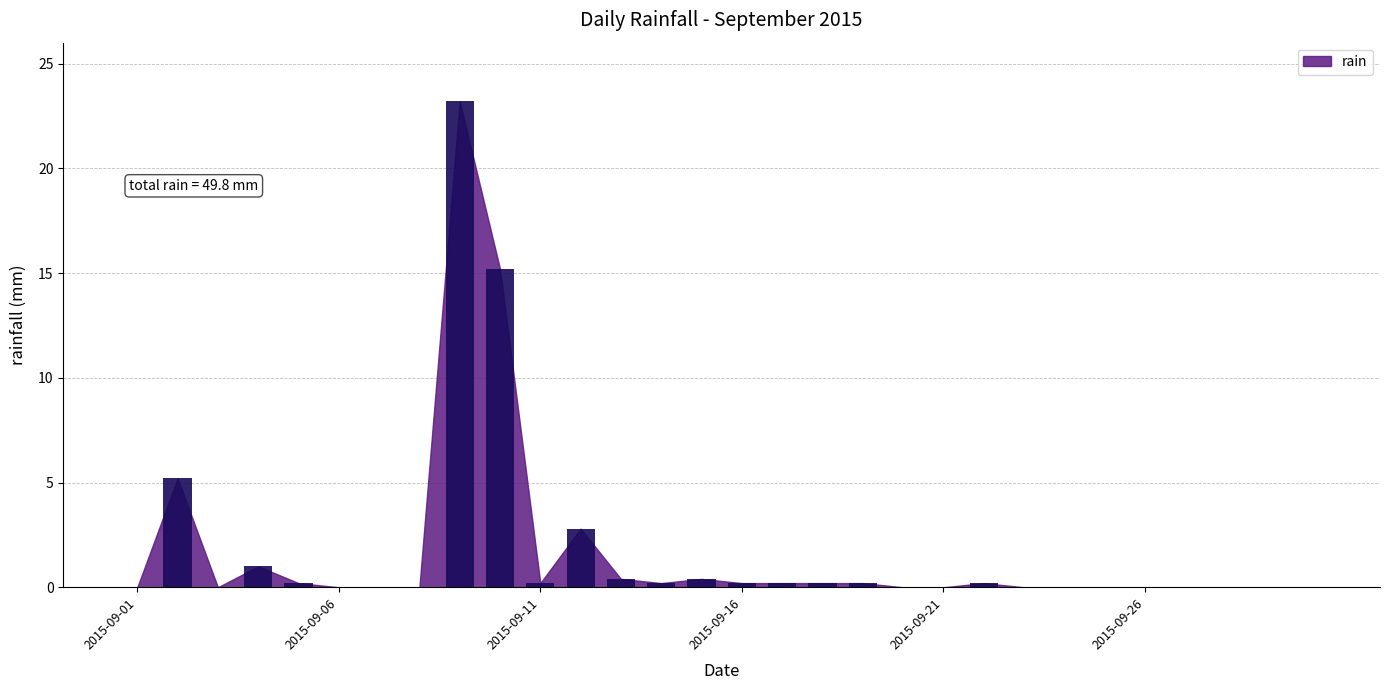

How many categories are shown in the chart?

30